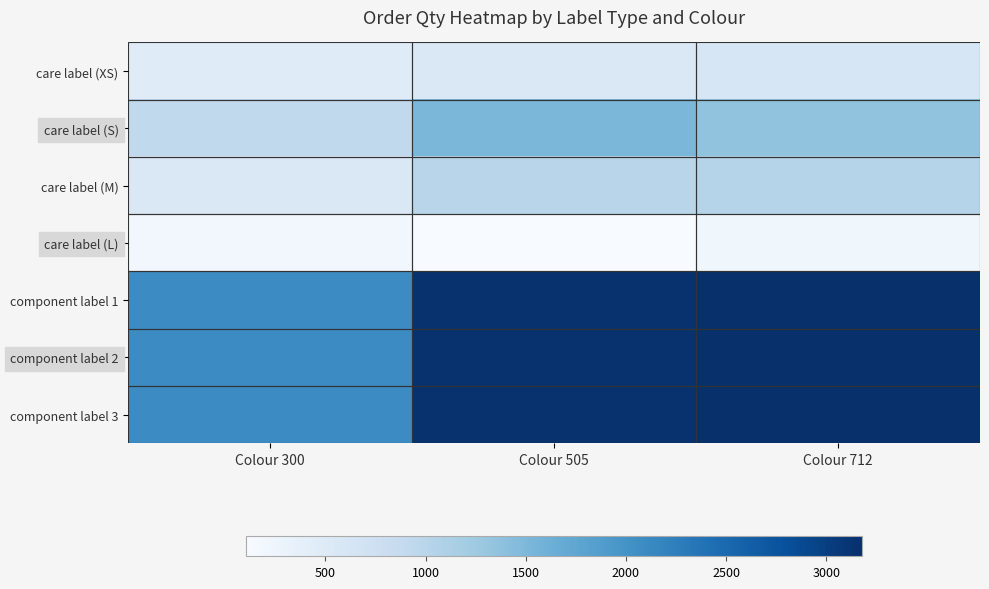

Which series has the largest range (max minus min)?

component label 1